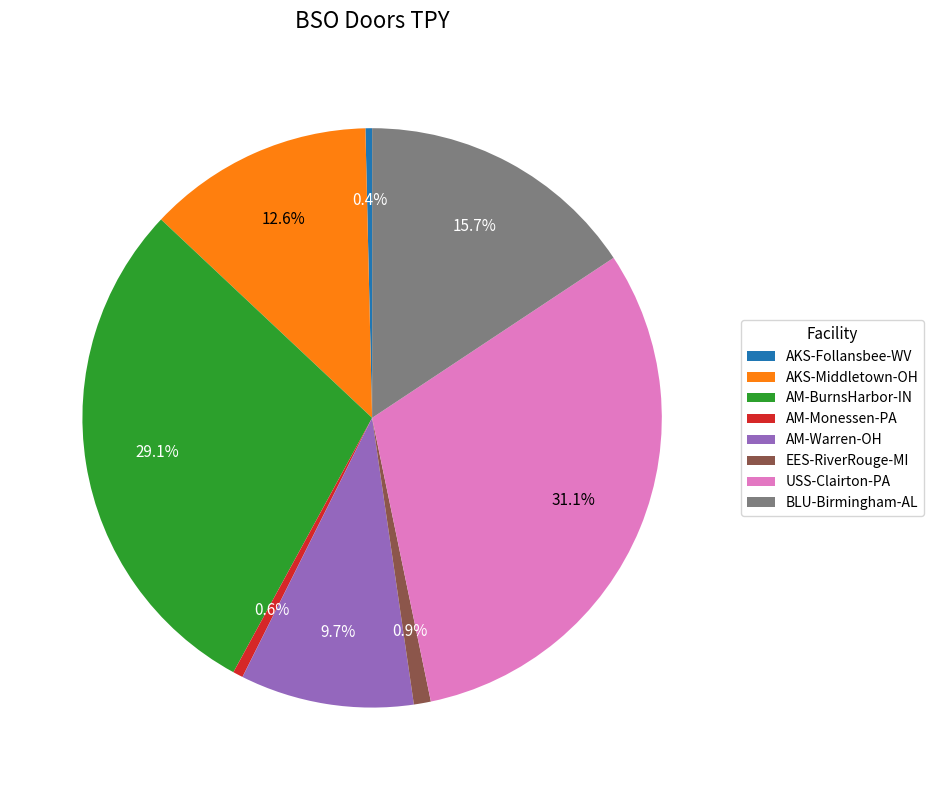

Between USS-Clairton-PA and BLU-Birmingham-AL, which is larger?

USS-Clairton-PA